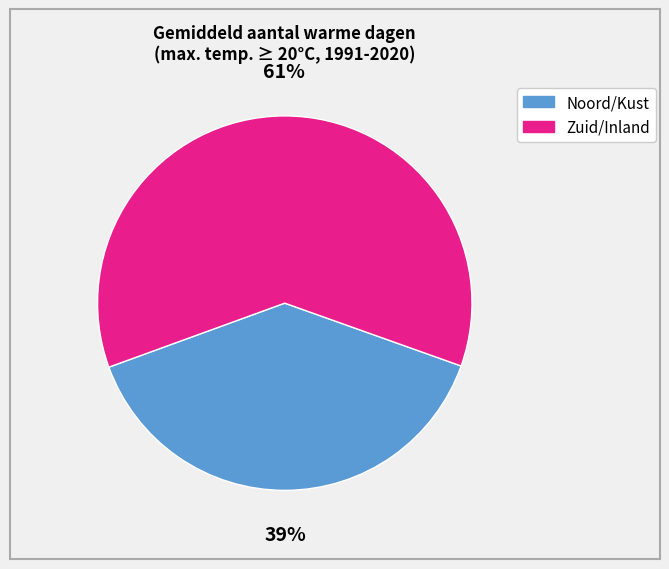

To the nearest percent, what is the average slice percentage?

50%